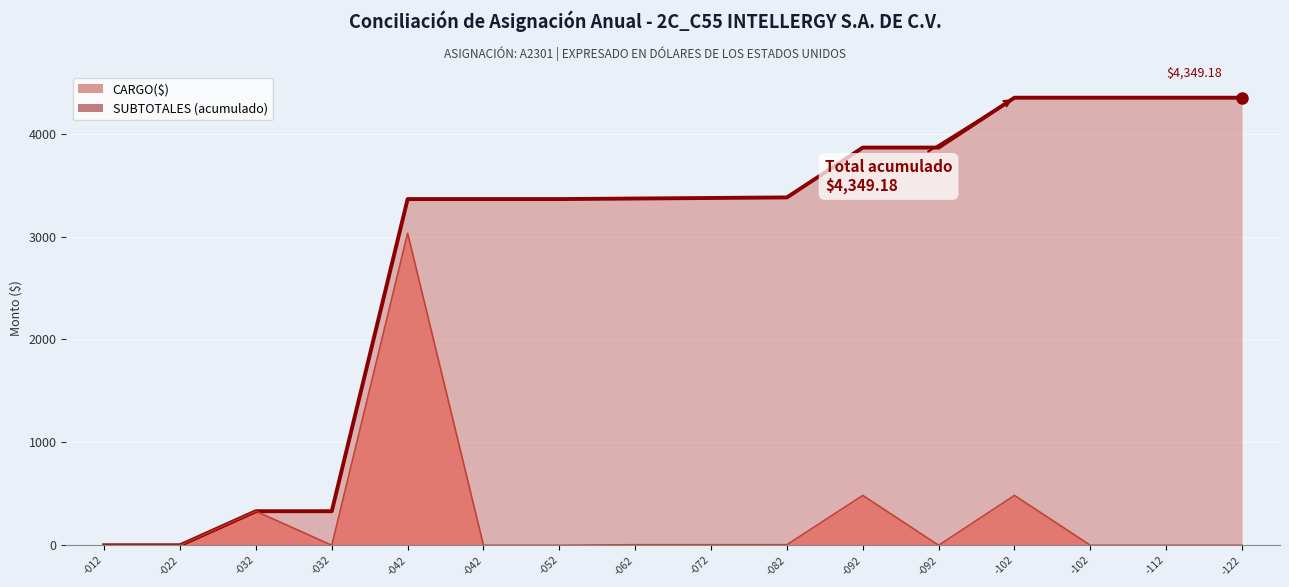

Reading left to right, list all the values displayed in this chart.

SUBTOTALES (acumulado): -012=0.0	-022=0.0	-032=331.1	-032=331.1	-042=3364.1	-042=3364.1	-052=3364.1	-062=3369.4	-072=3374.8	-082=3380.1	-092=3864.7	-092=3864.7	-102=4349.2	-102=4349.2	-112=4349.2	-122=4349.2
CARGO($): -012=0.0	-022=0.0	-032=331.1	-032=0.0	-042=3033.0	-042=0.0	-052=0.0	-062=5.3	-072=5.3	-082=5.3	-092=484.5	-092=0.0	-102=484.5	-102=0.0	-112=0.0	-122=0.0